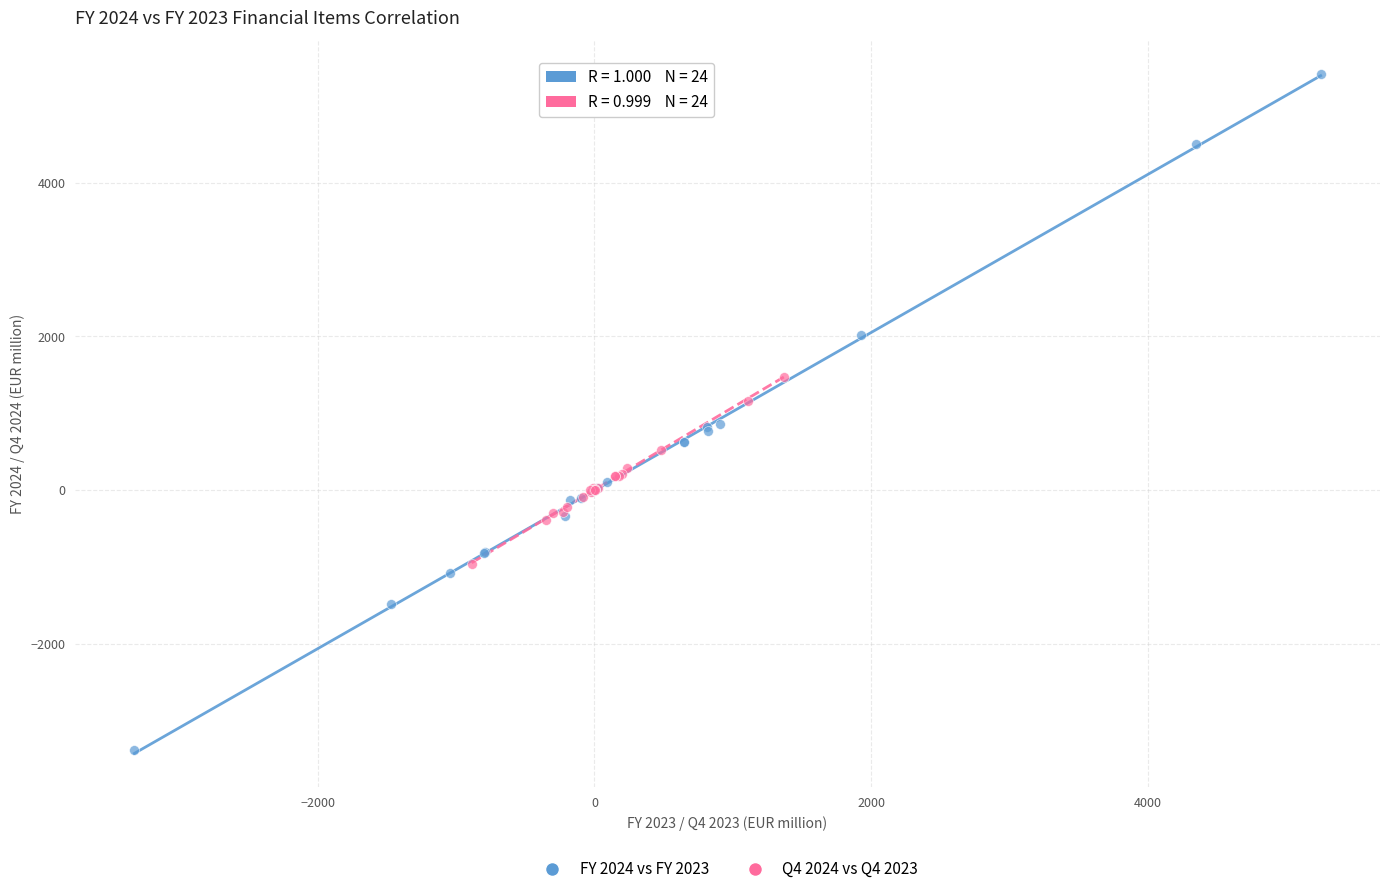

Which series reaches the maximum Y coordinate?

FY 2024 vs FY 2023